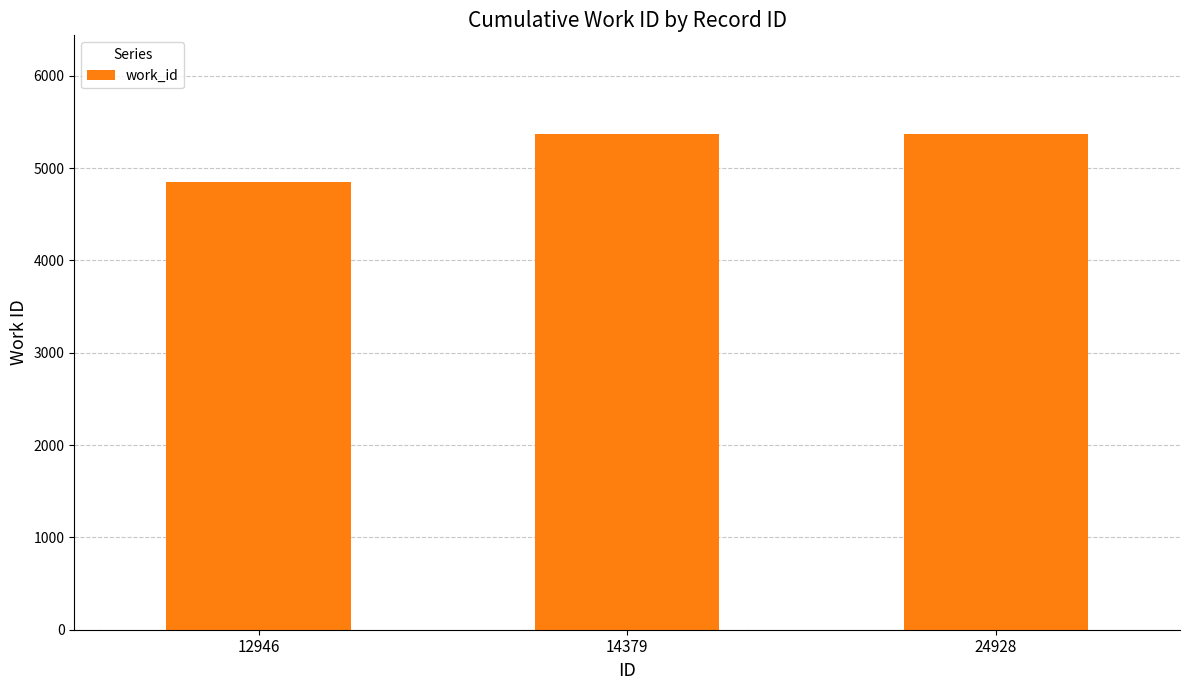

How many distinct data groups are displayed?

1